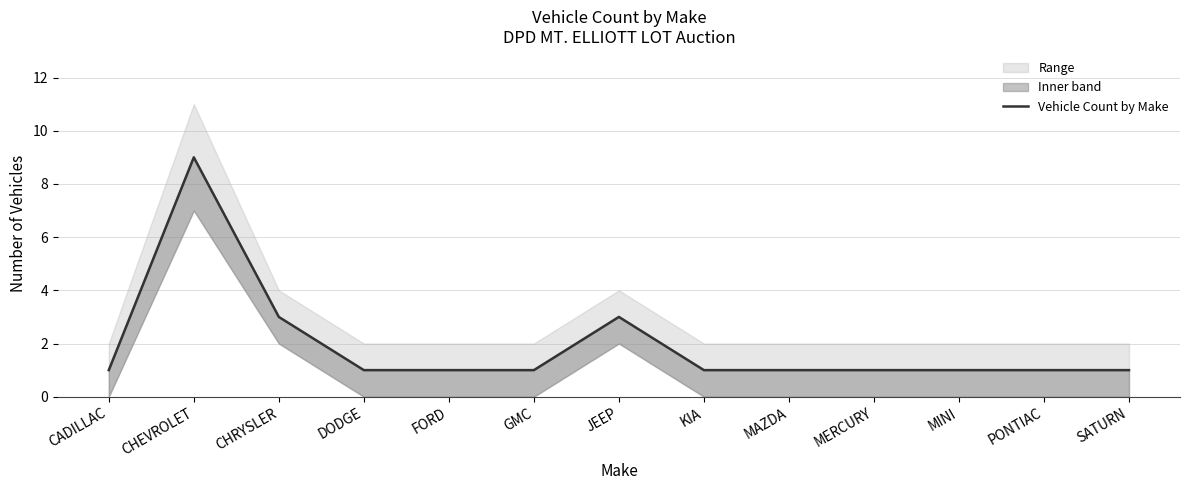

How many distinct data groups are displayed?

1